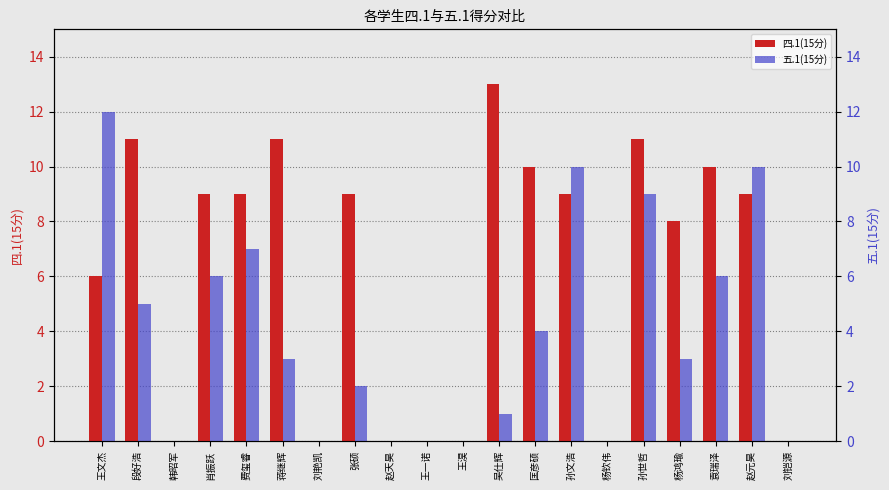

Which label corresponds to the smallest value in the chart?

韩昭军